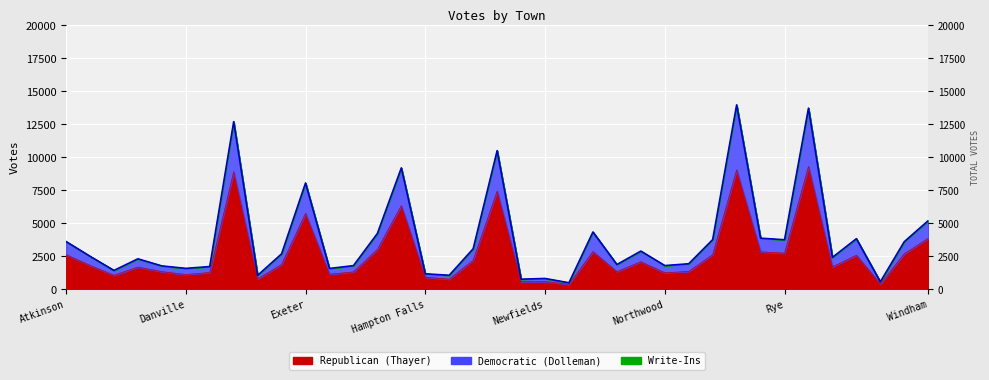

Which category has the lowest value in the Republican (Thayer) series?

Newington